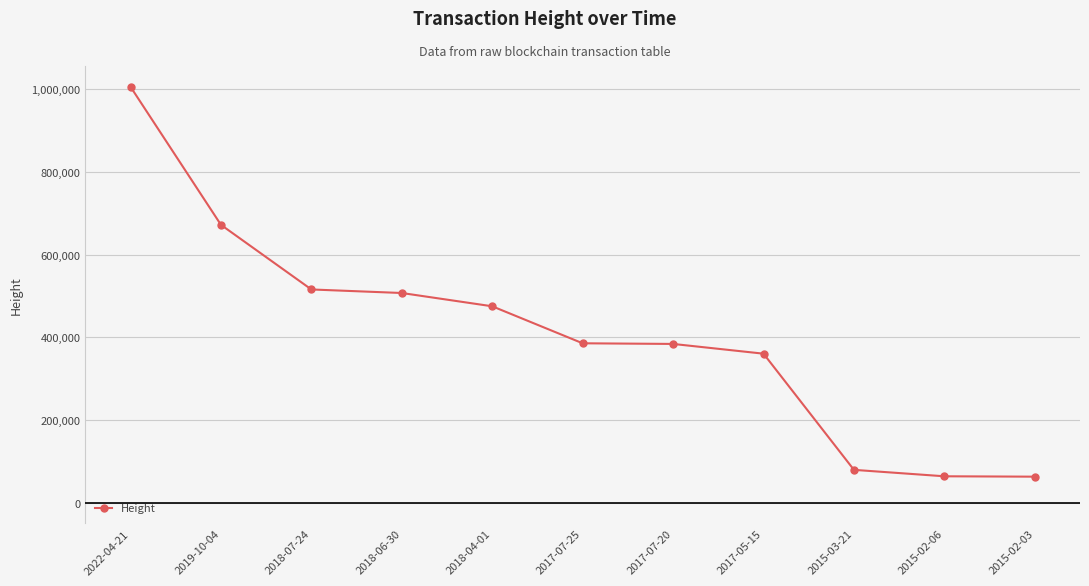

Read the value at 2019-10-04, to the nearest 50.

671800